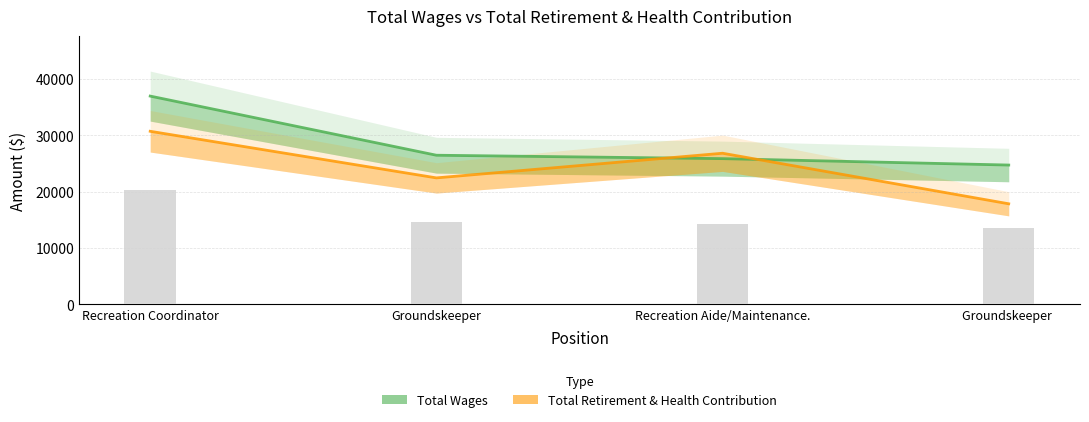

Reading left to right, list all the values displayed in this chart.

Total Wages: 36931	26449	25845	24709
Total Retirement & Health Contribution: 30693	22433	26802	17842